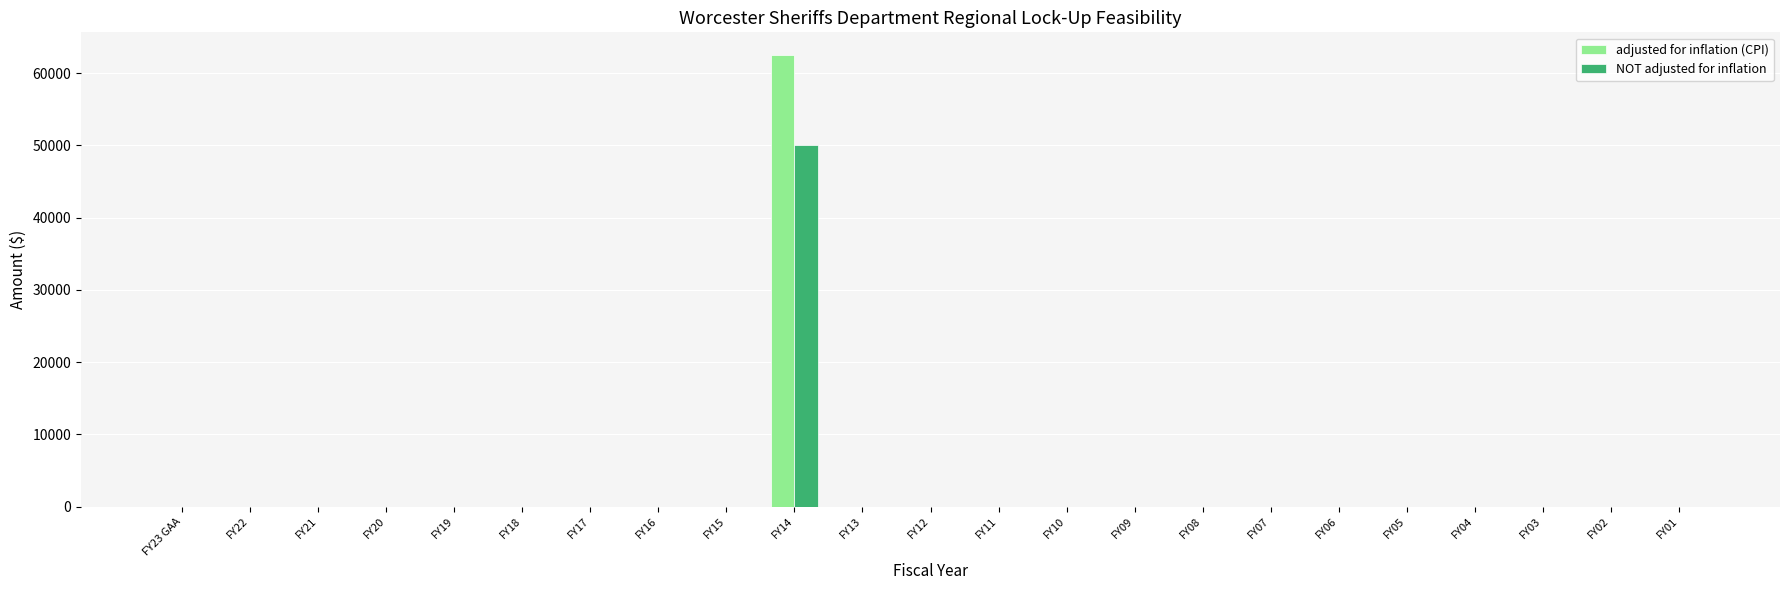

How many groups of bars are there?

23